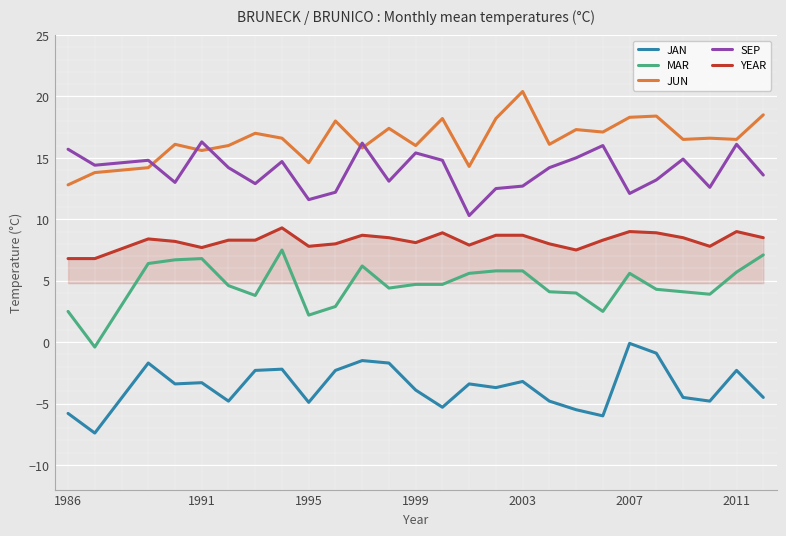

Which series has the largest total across all categories?

JUN